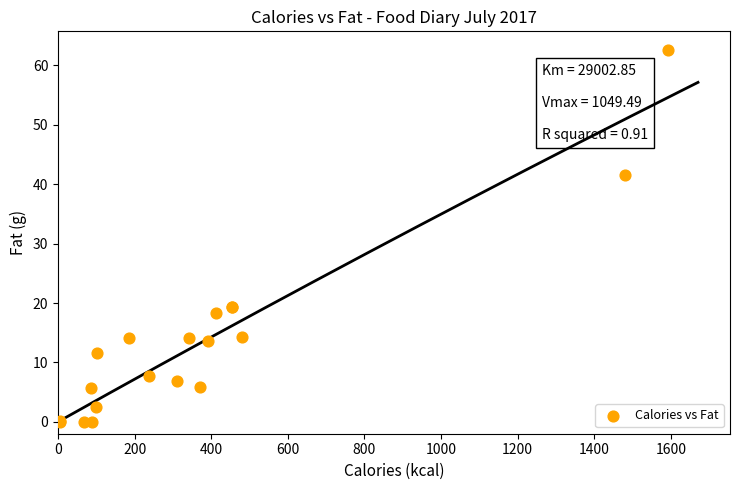

What Y value in the scatter plot is closest to 31?

41.6